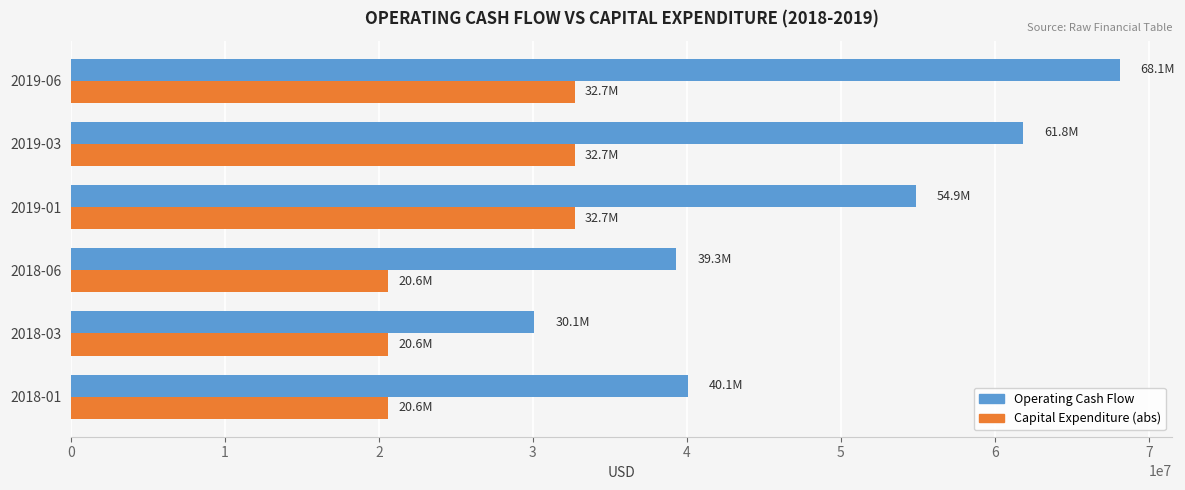

At 2019-03, list the series in order from largest to smallest.

Operating Cash Flow, Capital Expenditure (abs)